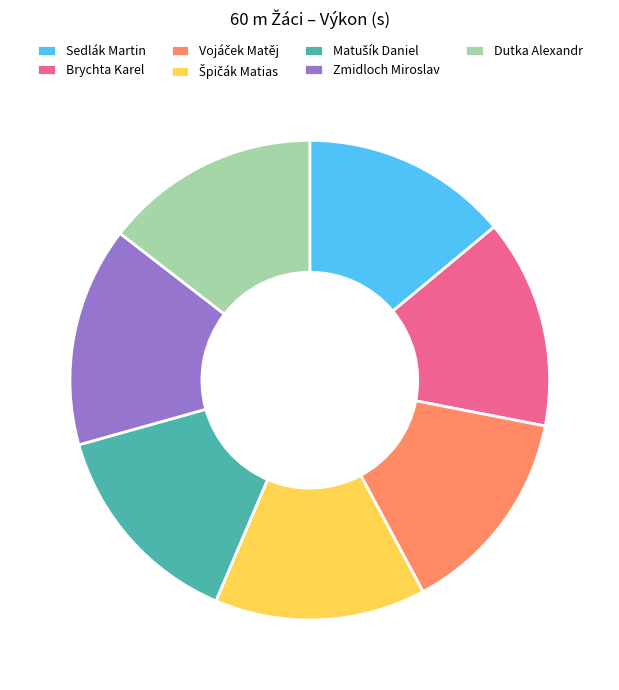

Does any single category account for the majority?

No